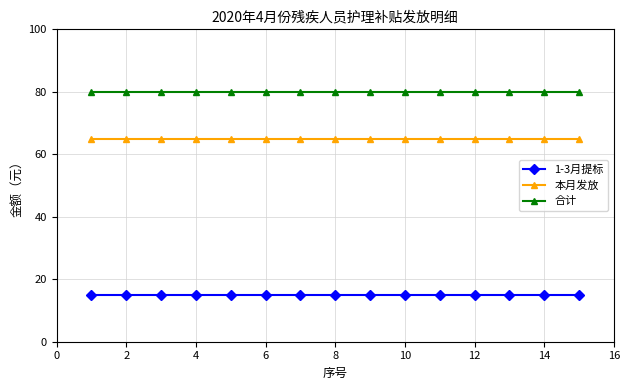

Rank the series by their maximum value, from highest to lowest.

合计, 本月发放, 1-3月提标